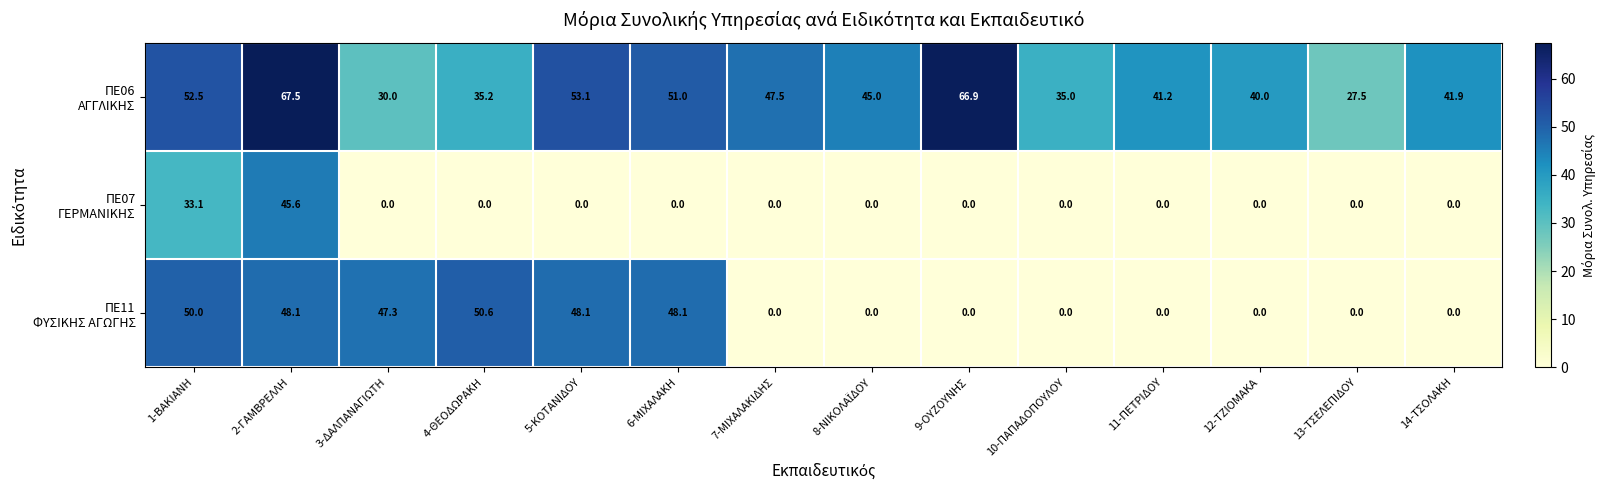

What is the total value across all series at 7-ΜΙΧΑΛΑΚΙΔΗΣ?

47.5